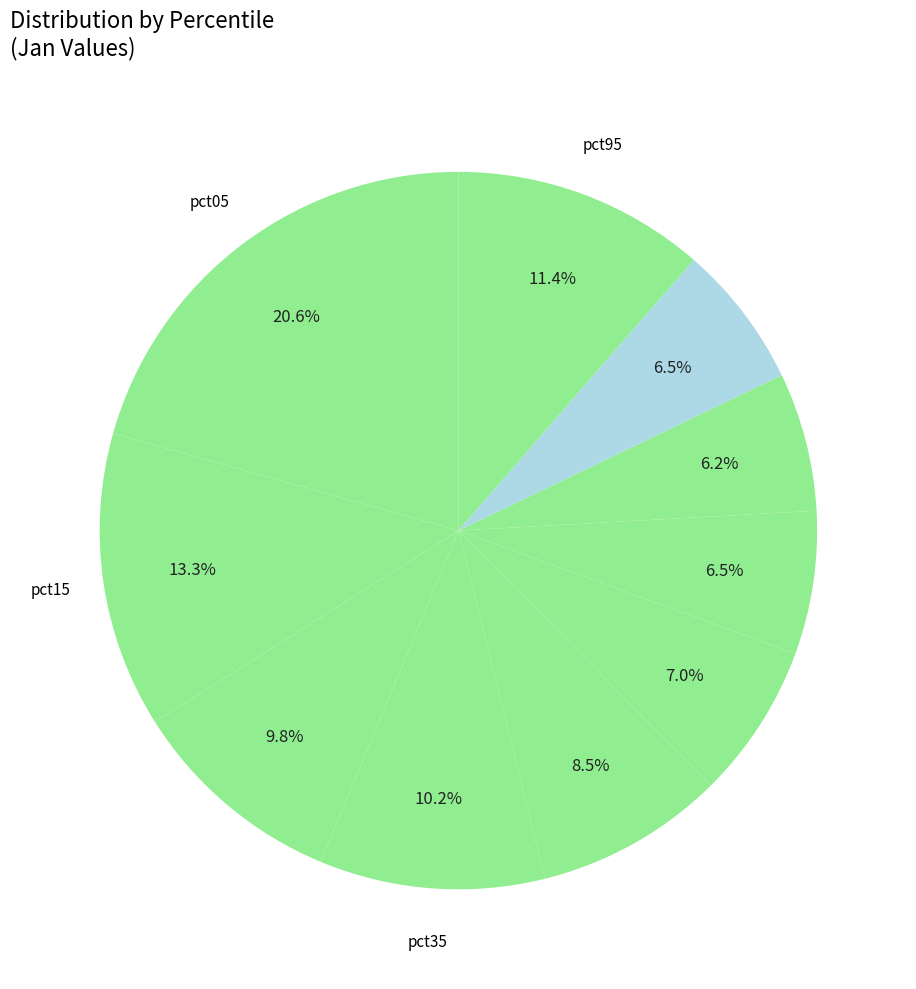

Which slice is the largest?

pct05